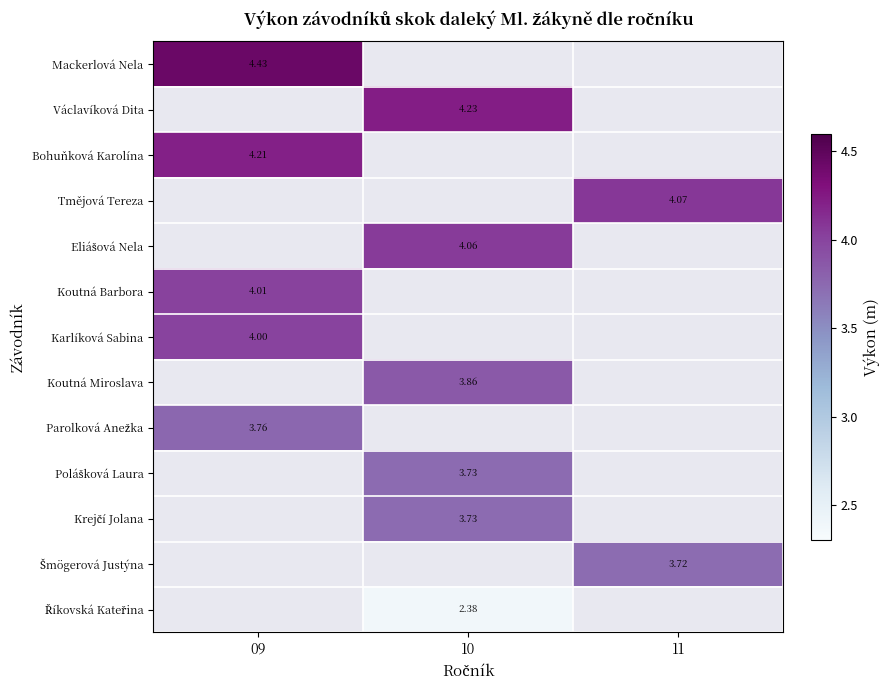

How many values in Polášková Laura are above zero?

1